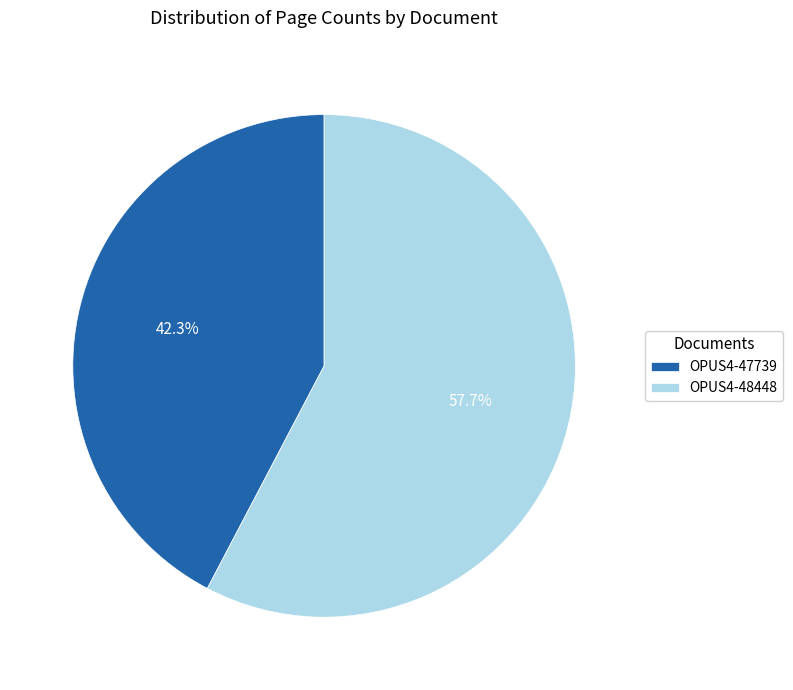

Do OPUS4-47739 and OPUS4-48448 together represent more than half of the pie?

Yes